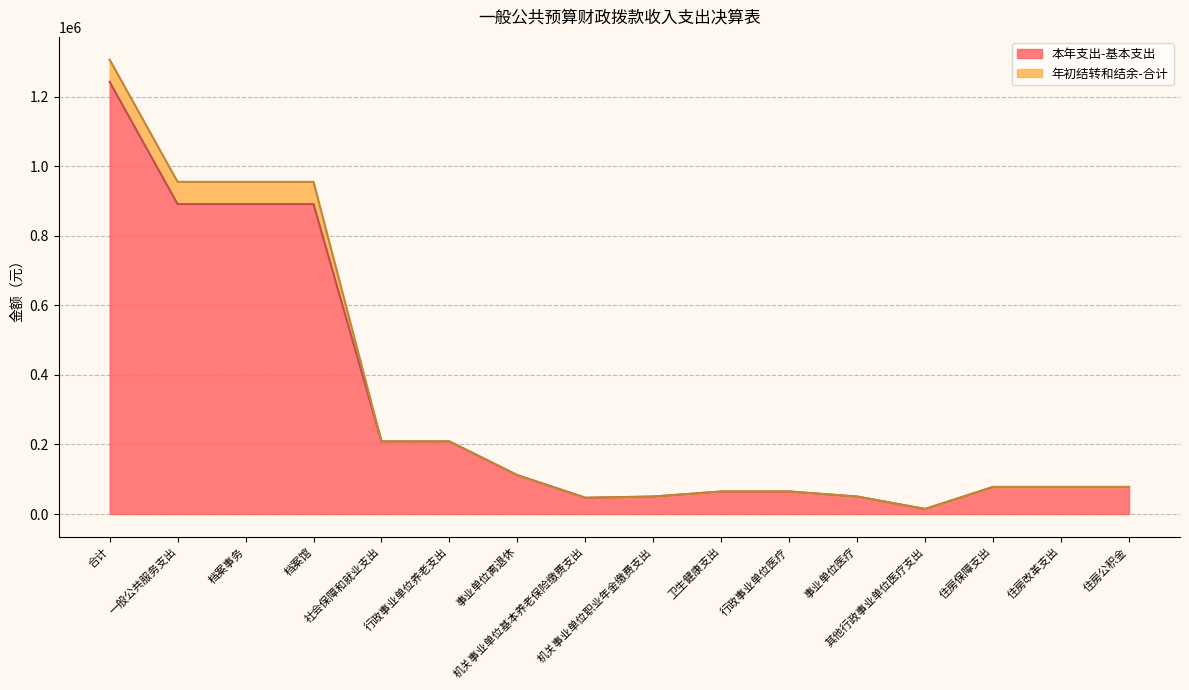

What is the smallest value displayed?

14493.3